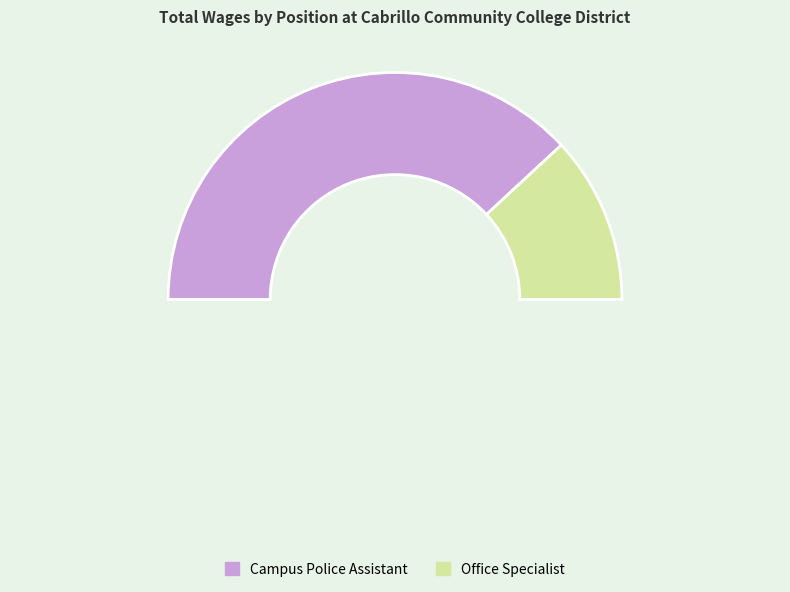

What is the change in value from Campus Police Assistant to Office Specialist?

-32248.8